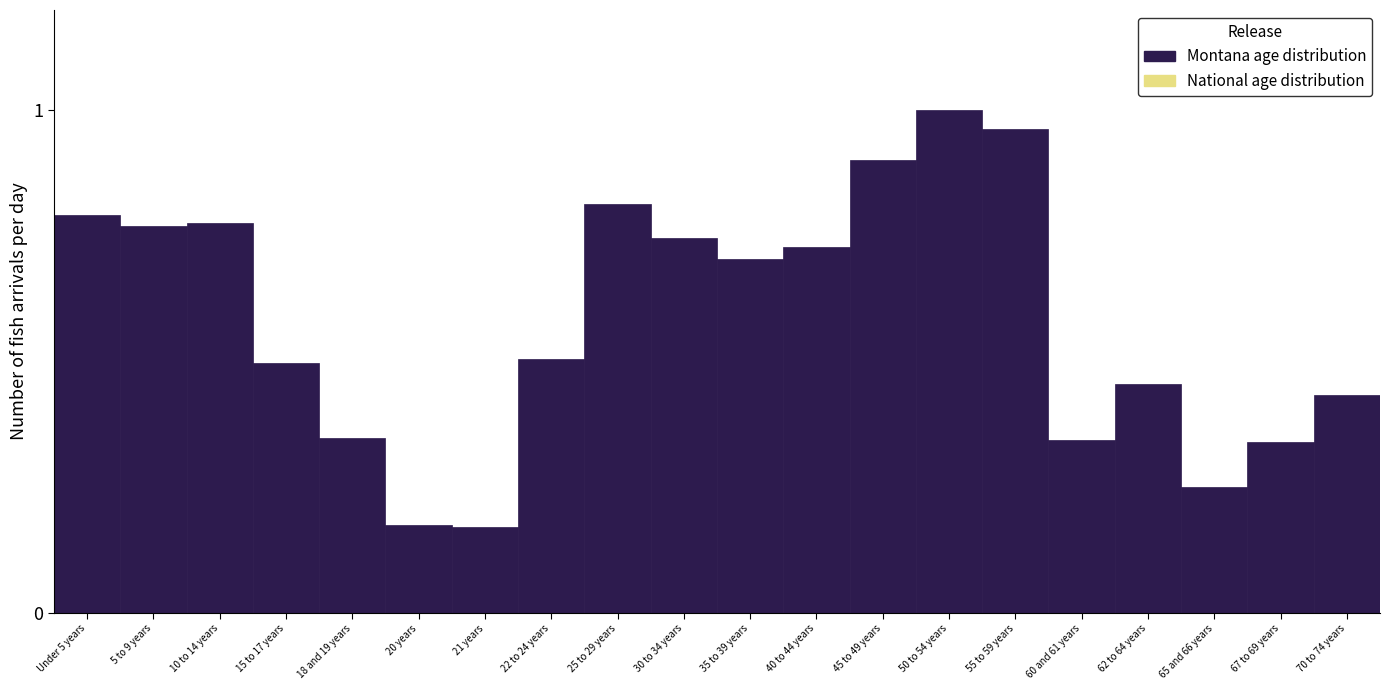

What position from the right is 65 and 66 years?

3